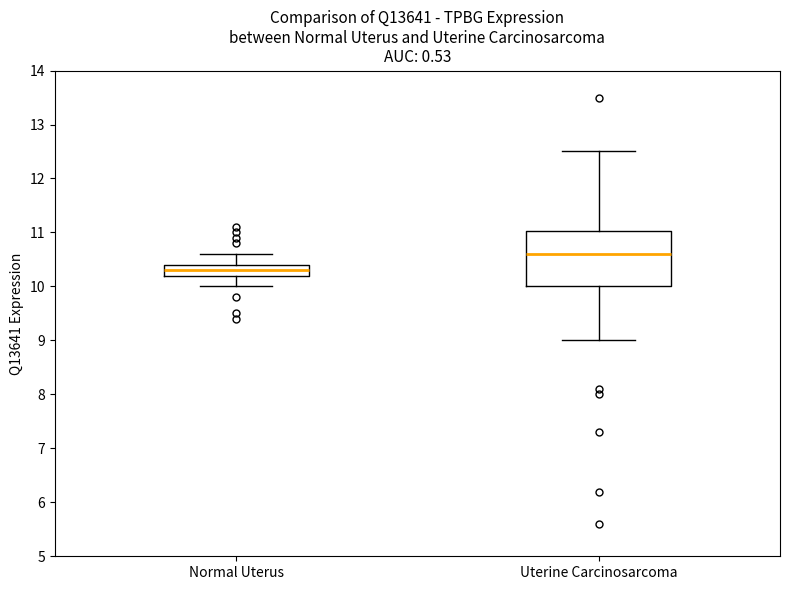

Reading left to right, transcribe this box plot: for each box, give where its median line is, the range the box spans, and where its two whiskers end, as read against the y-axis. The values are not printed on the chart, so give them approximately, as read against the axis.

Normal Uterus: median 10.3, box 10.2 to 10.4, whiskers 10.0 to 10.6
Uterine Carcinosarcoma: median 10.6, box 10.0 to 11.0, whiskers 9.0 to 12.5